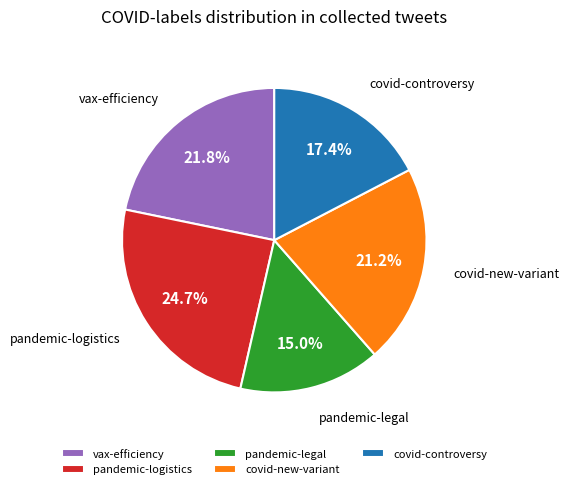

Which slice is the smallest?

pandemic-legal